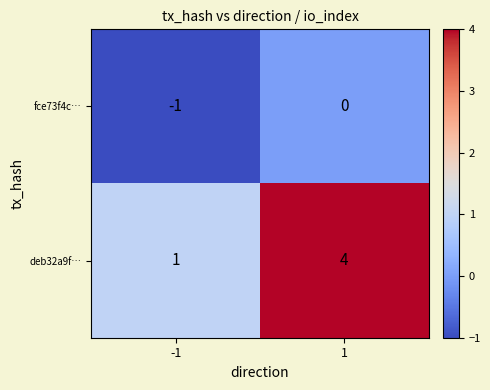

At how many categories does at least one series exceed 0?

2